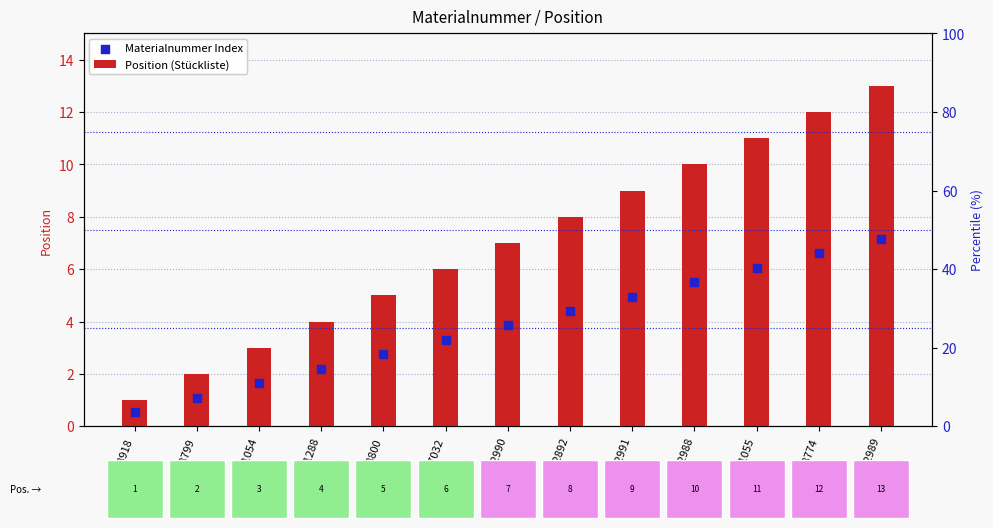

Which series reaches the minimum Y coordinate?

Materialnummer Index